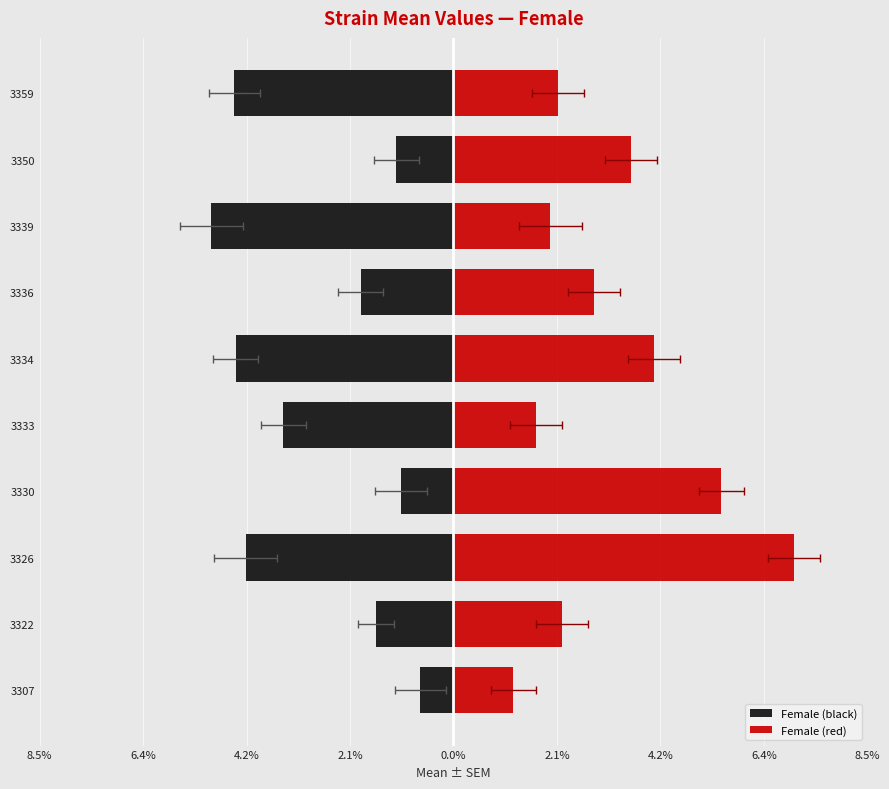

List the series in order of their overall mean, lowest first.

Female (black), Female (red)